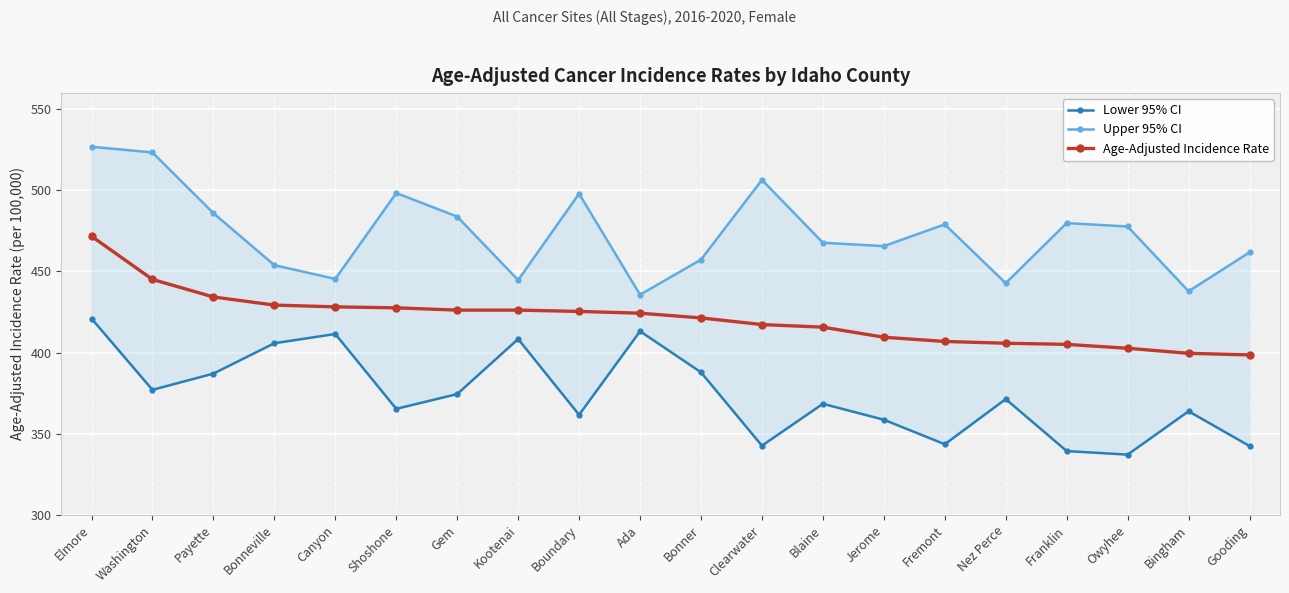

In Lower 95% CI, how many points are higher than both neighbors (excluding endpoints)?

6